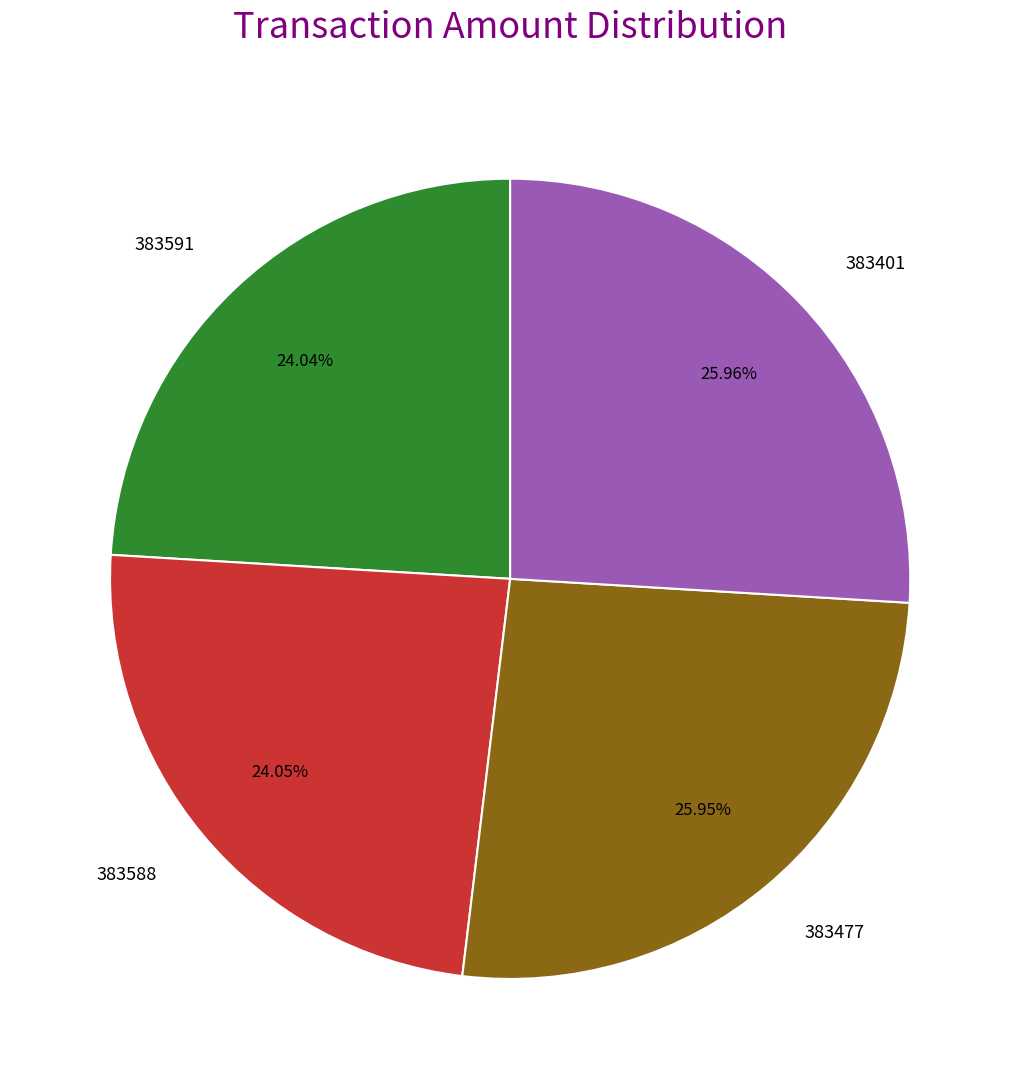

Is it true that 383591 is 39% of the pie?

False